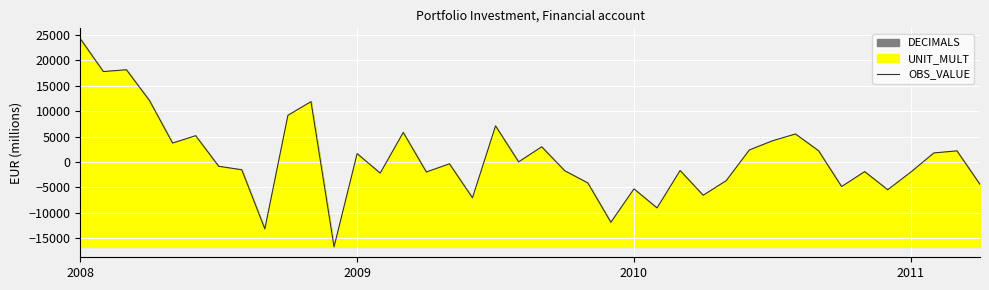

At which category does the chart reach its peak across all series?

2008